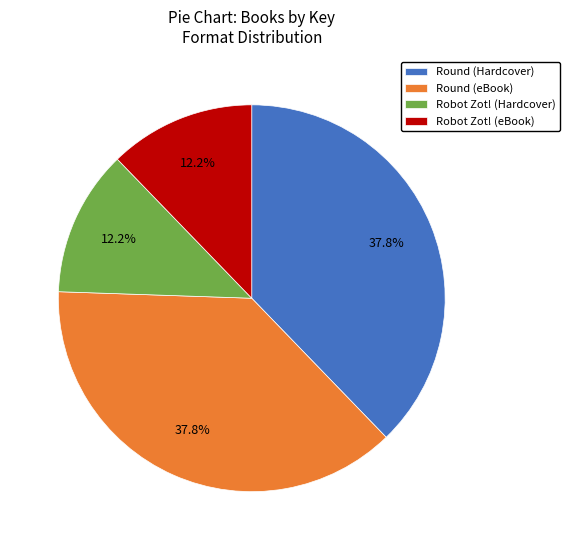

Combined, what portion of the pie is Robot Zot! (Hardcover) and Round (eBook)?

50.0%